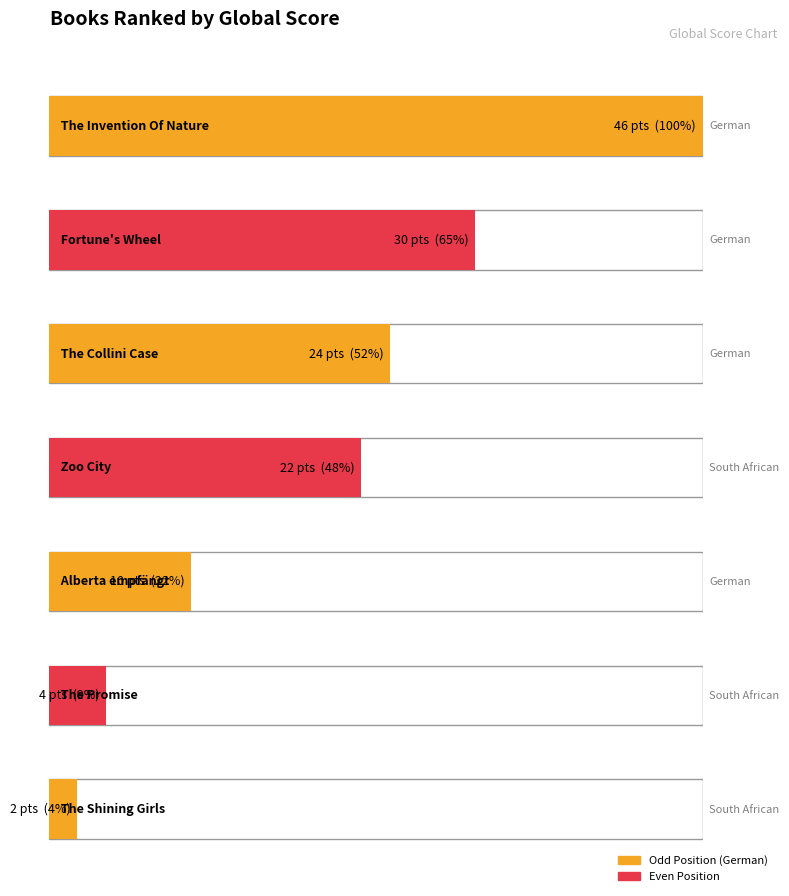

List the labels in order of value, largest first.

The Invention Of Nature, Fortune's Wheel, The Collini Case, Zoo City, Alberta empfängt, The Promise, The Shining Girls